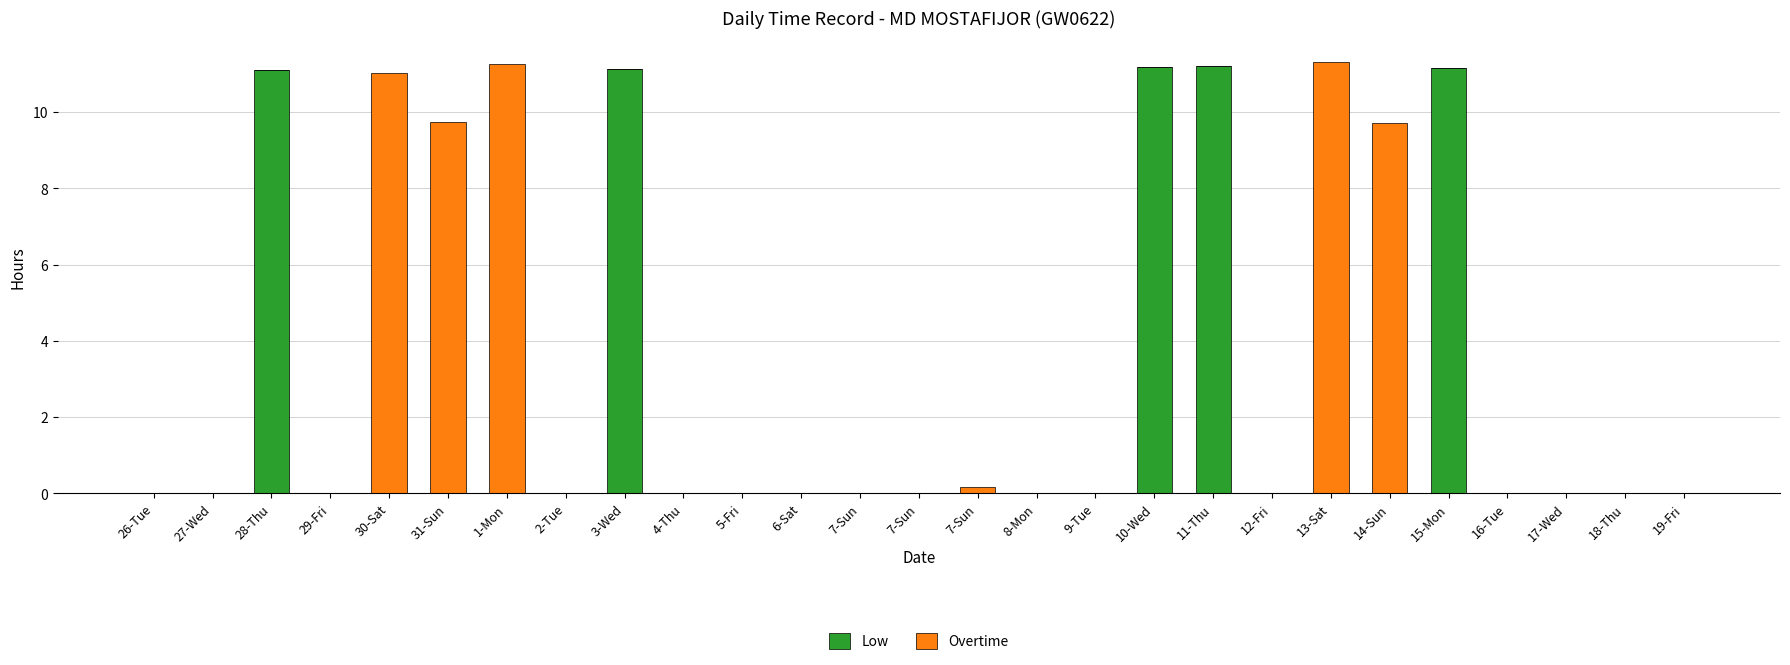

What is the average value of the Low series?

2.1